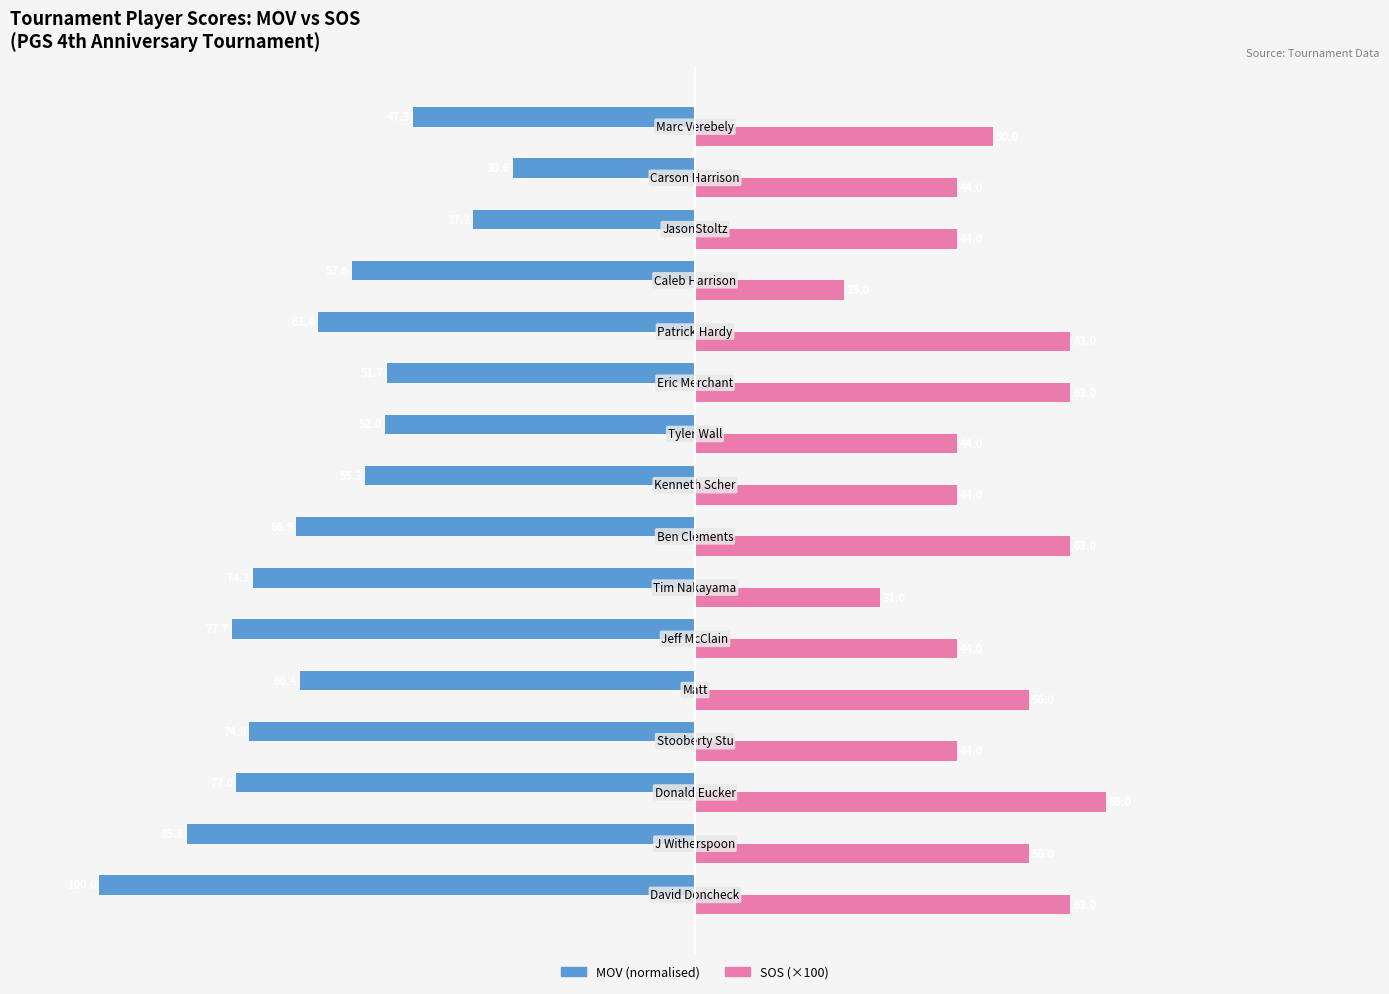

What is the greatest value displayed?

69.0